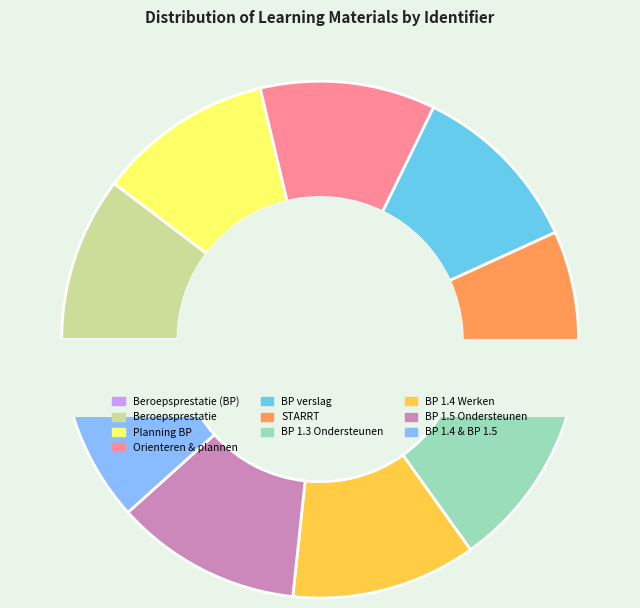

What portion of the pie excludes BP 1.3 Ondersteunen?

89.0%